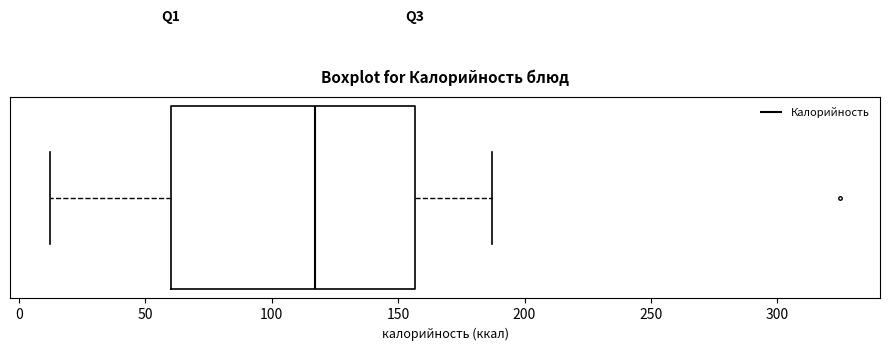

Read this box plot against the x-axis: the position of the median line, the range covered by the box, and the ends of both whiskers. The values are not printed on the chart, so give them approximately, as read against the axis.

median 115, box 60 to 155, whiskers 10 to 185